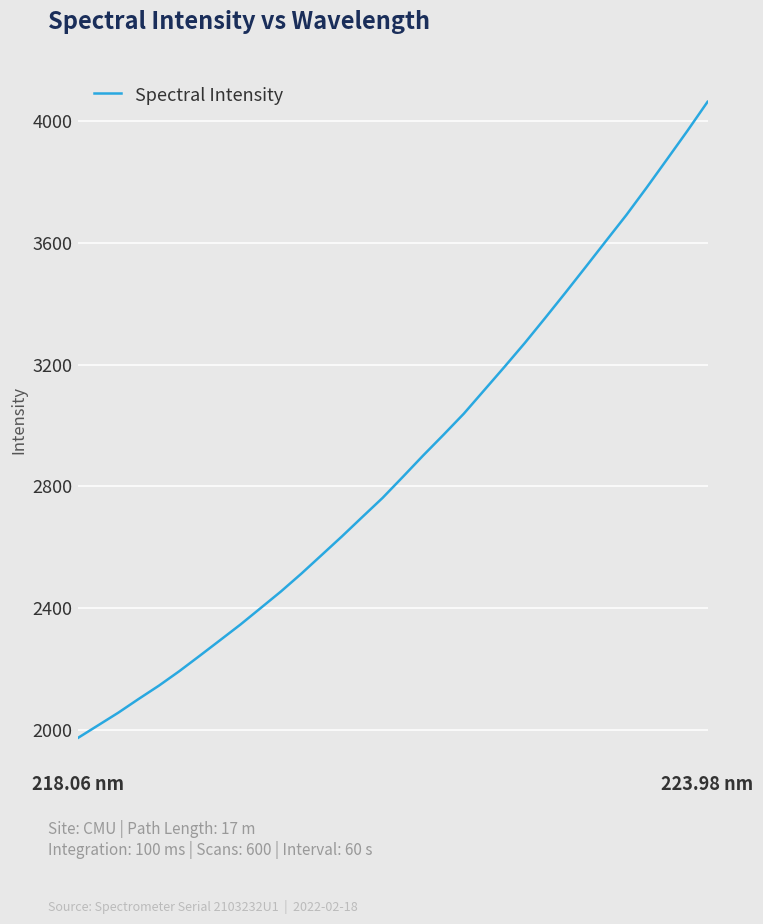

What is the maximum value shown in the chart?

4064.1